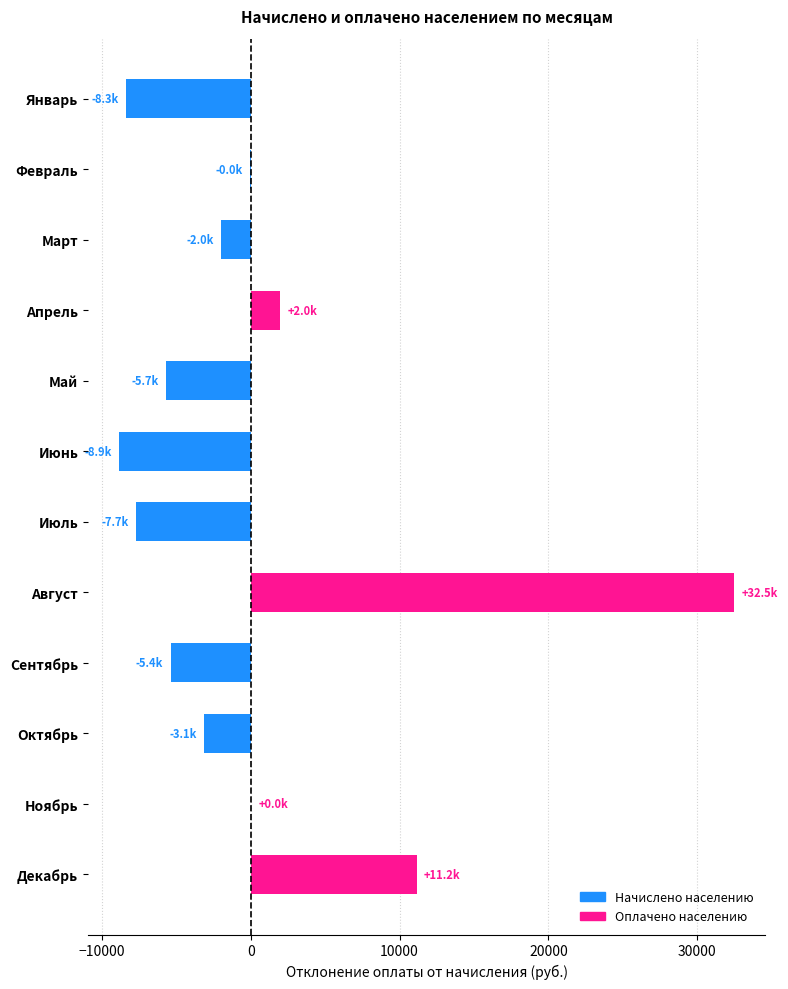

Is it true that the value at Июль is -12513.4?

False